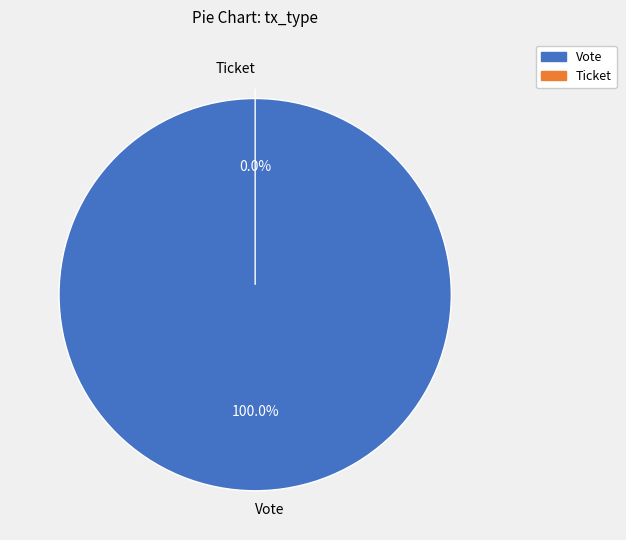

What percentage is the Vote slice, to the nearest percent?

100%